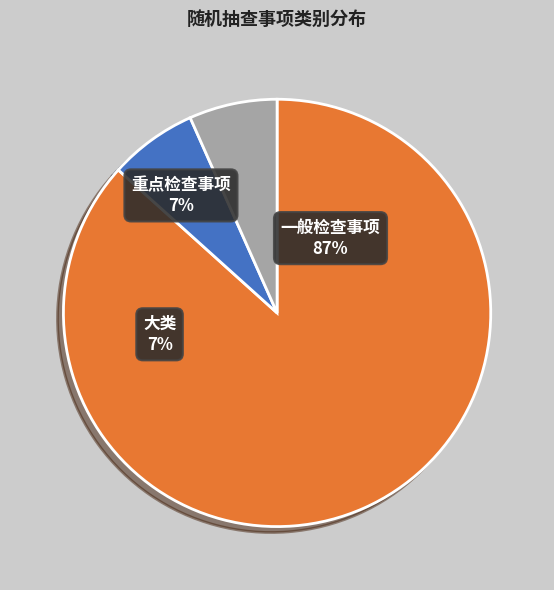

Is there any slice that represents more than half of the pie?

Yes